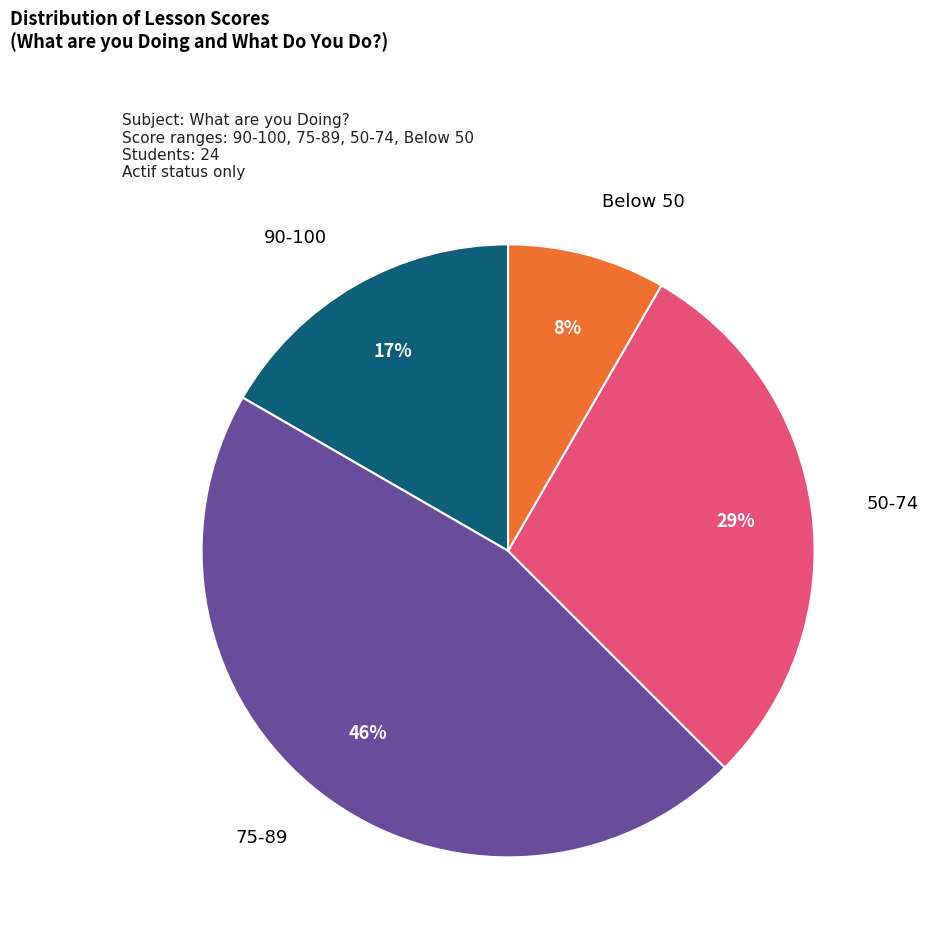

To the nearest percent, what is the average slice percentage?

25%